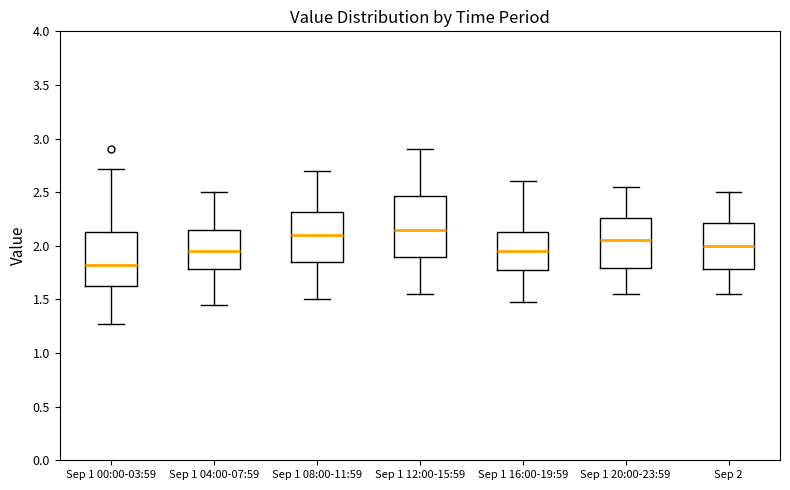

Reading left to right, transcribe this box plot: for each box, give where its median line is, the range the box spans, and where its two whiskers end, as read against the y-axis. The values are not printed on the chart, so give them approximately, as read against the axis.

Sep 1 00:00-03:59: median 1.85, box 1.60 to 2.15, whiskers 1.25 to 2.70
Sep 1 04:00-07:59: median 1.95, box 1.80 to 2.15, whiskers 1.45 to 2.50
Sep 1 08:00-11:59: median 2.10, box 1.85 to 2.30, whiskers 1.50 to 2.70
Sep 1 12:00-15:59: median 2.15, box 1.90 to 2.45, whiskers 1.55 to 2.90
Sep 1 16:00-19:59: median 1.95, box 1.75 to 2.15, whiskers 1.50 to 2.60
Sep 1 20:00-23:59: median 2.05, box 1.80 to 2.25, whiskers 1.55 to 2.55
Sep 2: median 2.00, box 1.80 to 2.20, whiskers 1.55 to 2.50